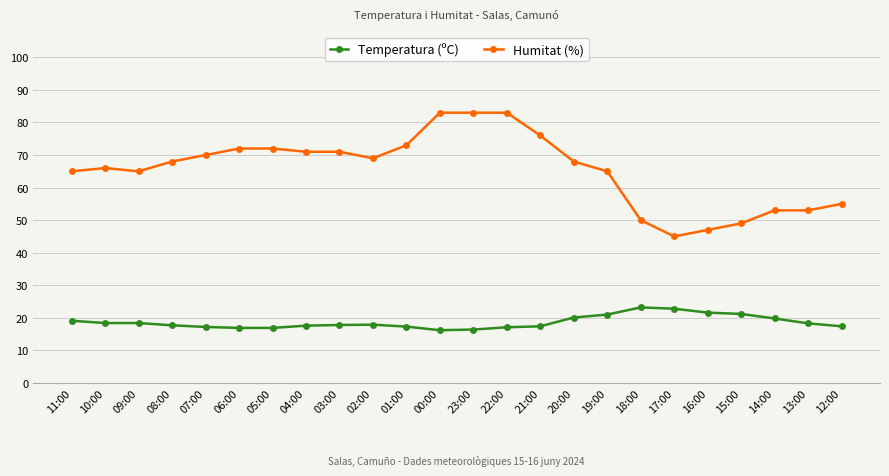

What is the maximum value shown in the chart?

83.0